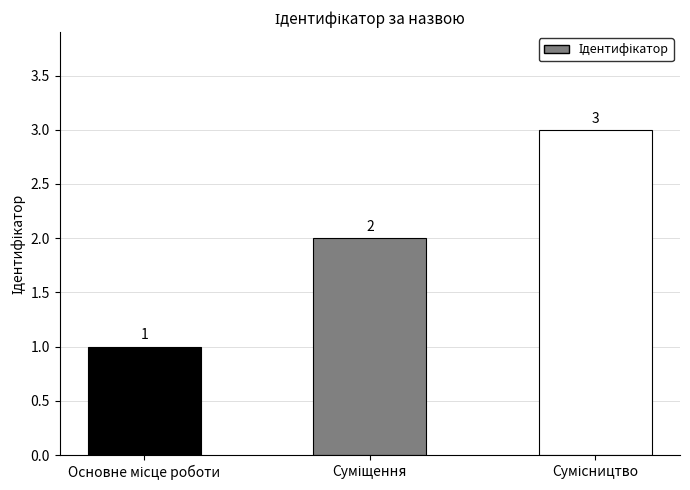

What is the value of the 2nd bar from the left?

2